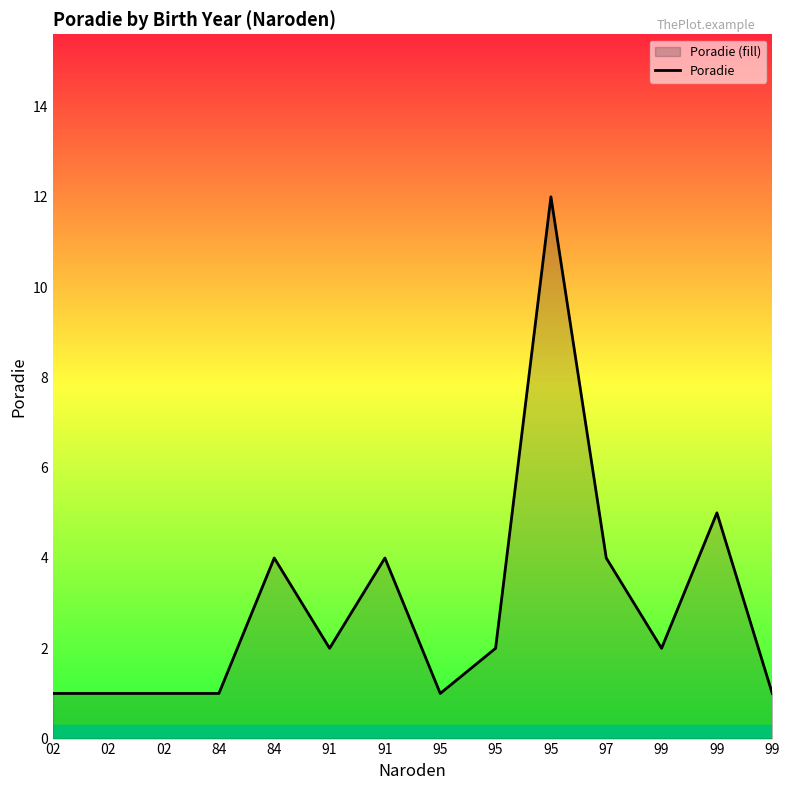

What is the smallest value displayed?

1